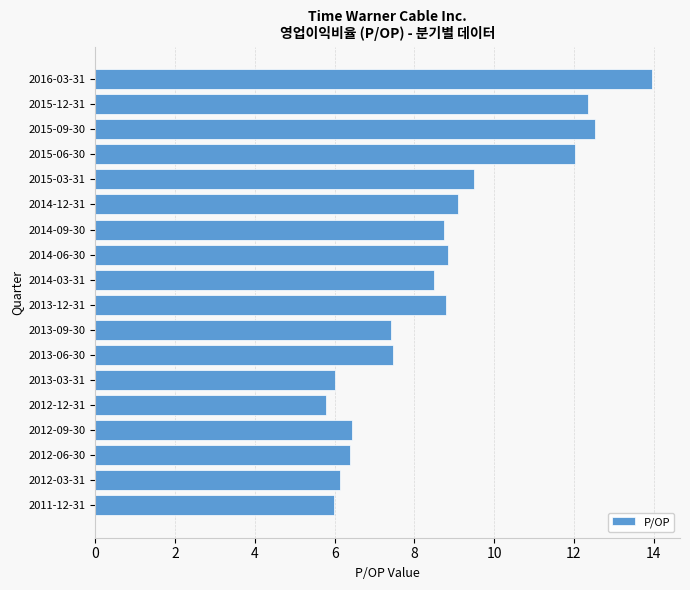

Count the number of categories in the chart.

18